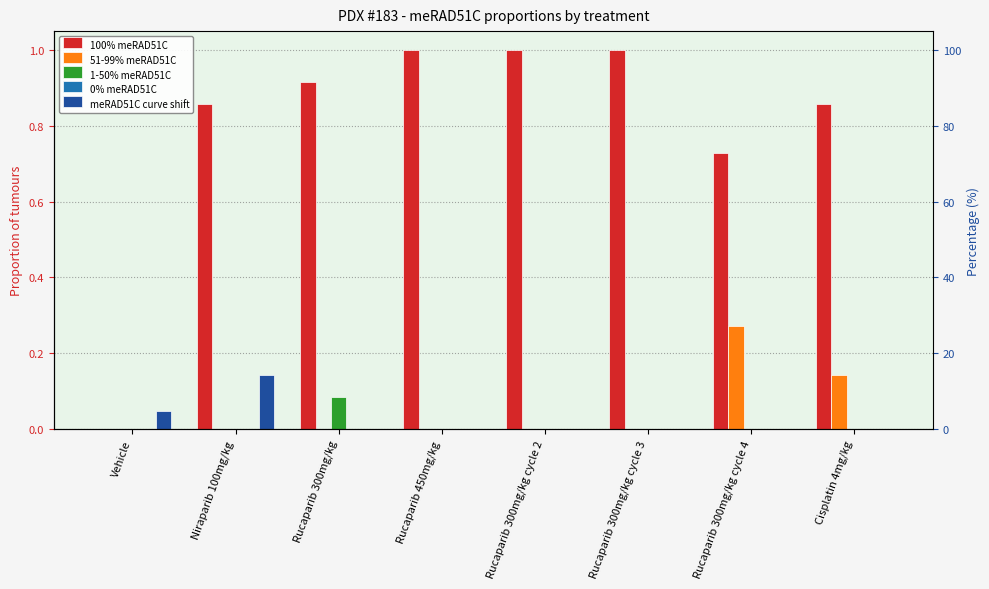

Which category has the lowest value across all series?

Vehicle